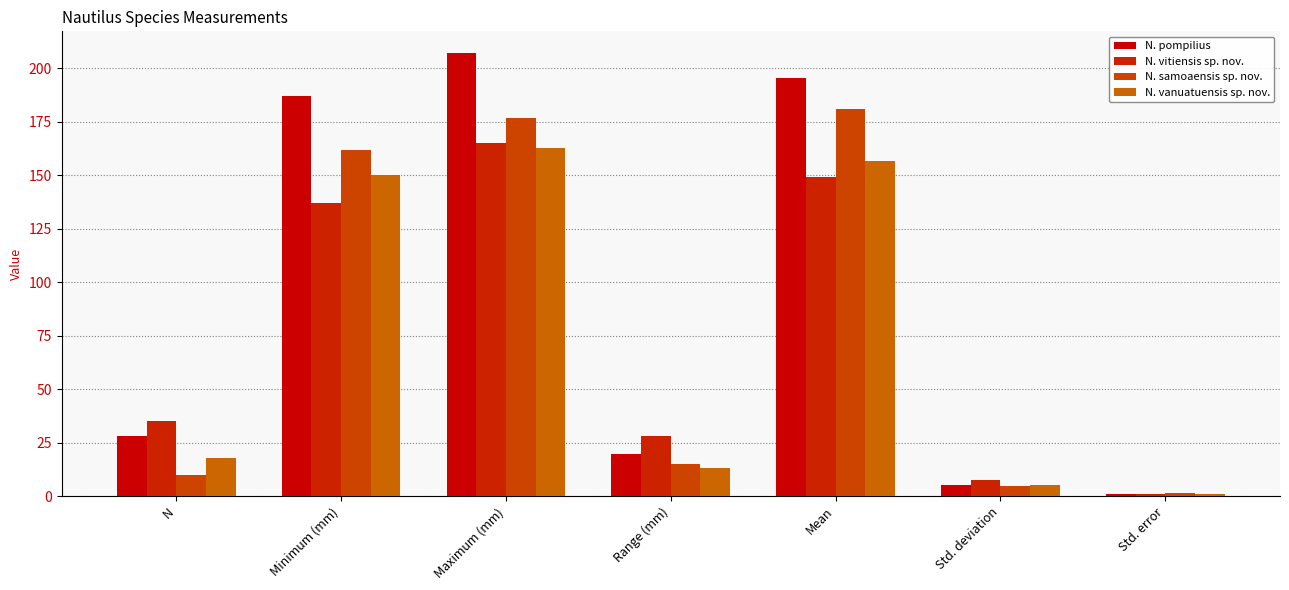

What is the value of the N. pompilius bar at the 1st from the left?

28.0